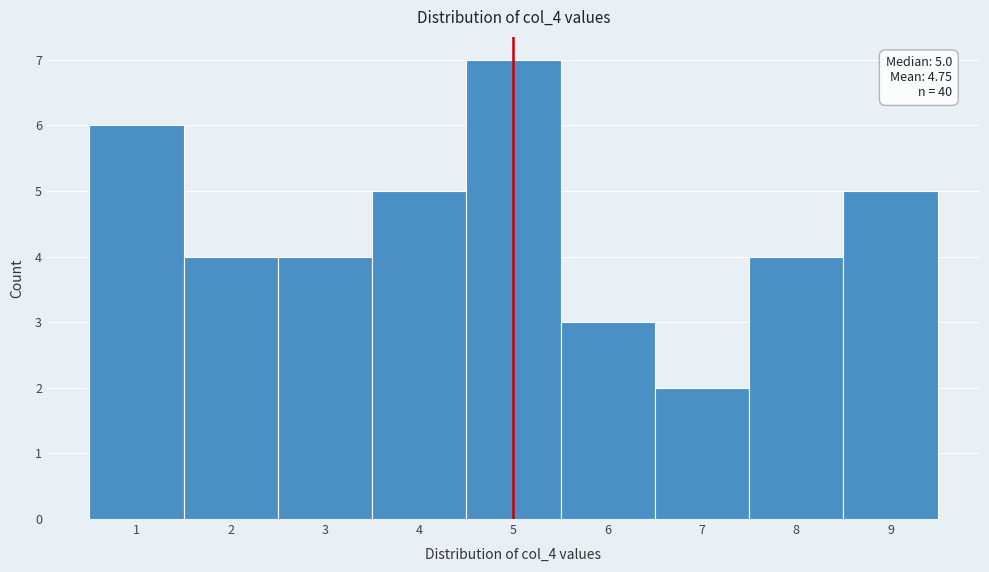

Over which range of the x-axis is the bar tallest?

4.5 to 5.5